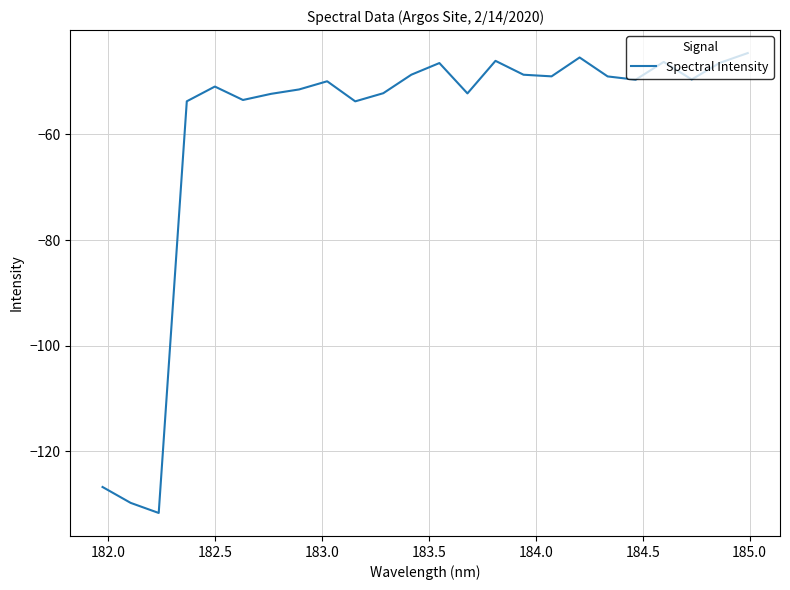

What is the sum of all values?

-1428.8